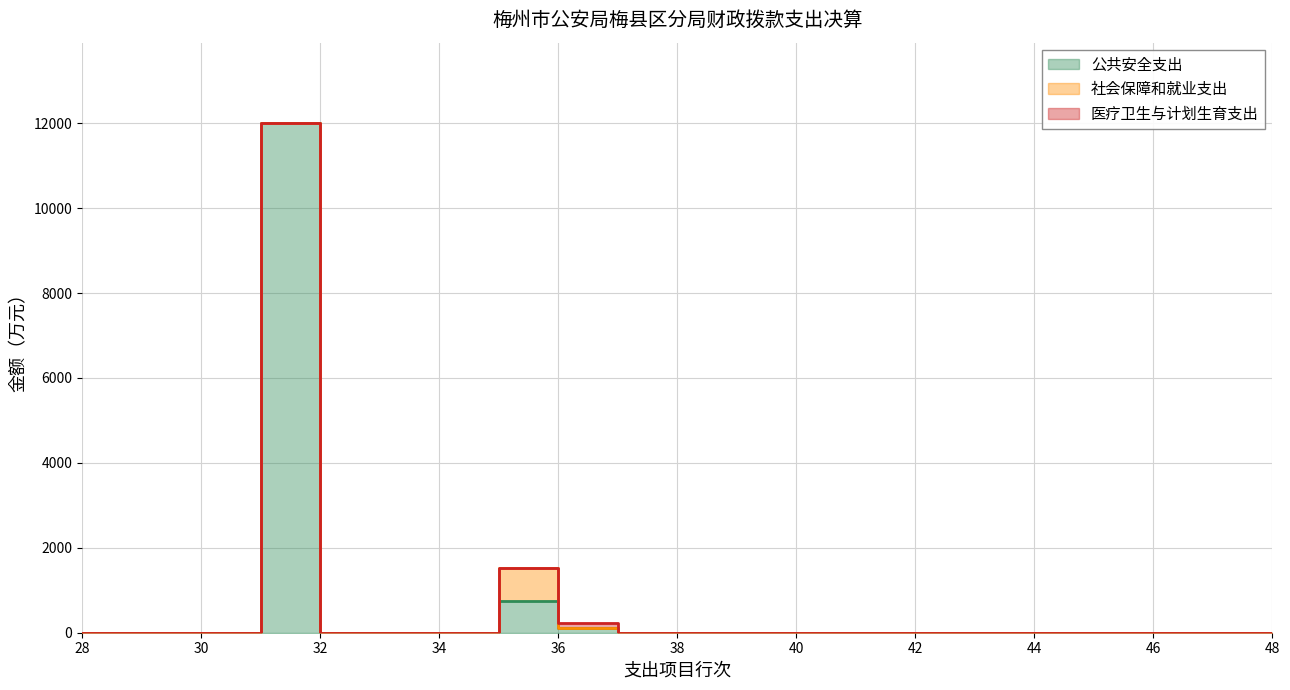

Reading right to left, list all the values displayed in this chart.

公共安全支出: 二十一、其他支出=0.0	二十、粮油物资储备支出=0.0	十九、住房保障支出=0.0	十八、国土海洋气象等支出=0.0	十七、援助其他地区支出=0.0	十六、金融支出=0.0	十五、商业服务业等支出=0.0	十四、资源勘探信息等支出=0.0	十三、交通运输支出=0.0	十二、农林水支出=0.0	十一、城乡社区支出=0.0	十、节能环保支出=0.0	九、医疗卫生与计划生育支出=108.8	八、社会保障和就业支出=758.5	七、文化体育与传媒支出=0.0	六、科学技术支出=0.0	五、教育支出=0.0	四、公共安全支出=11997.6	三、国防支出=0.0	二、外交支出=0.0	一、一般公共服务支出=0.0
社会保障和就业支出: 二十一、其他支出=0.0	二十、粮油物资储备支出=0.0	十九、住房保障支出=0.0	十八、国土海洋气象等支出=0.0	十七、援助其他地区支出=0.0	十六、金融支出=0.0	十五、商业服务业等支出=0.0	十四、资源勘探信息等支出=0.0	十三、交通运输支出=0.0	十二、农林水支出=0.0	十一、城乡社区支出=0.0	十、节能环保支出=0.0	九、医疗卫生与计划生育支出=0.0	八、社会保障和就业支出=758.5	七、文化体育与传媒支出=0.0	六、科学技术支出=0.0	五、教育支出=0.0	四、公共安全支出=0.0	三、国防支出=0.0	二、外交支出=0.0	一、一般公共服务支出=0.0
医疗卫生与计划生育支出: 二十一、其他支出=0.0	二十、粮油物资储备支出=0.0	十九、住房保障支出=0.0	十八、国土海洋气象等支出=0.0	十七、援助其他地区支出=0.0	十六、金融支出=0.0	十五、商业服务业等支出=0.0	十四、资源勘探信息等支出=0.0	十三、交通运输支出=0.0	十二、农林水支出=0.0	十一、城乡社区支出=0.0	十、节能环保支出=0.0	九、医疗卫生与计划生育支出=108.8	八、社会保障和就业支出=0.0	七、文化体育与传媒支出=0.0	六、科学技术支出=0.0	五、教育支出=0.0	四、公共安全支出=0.0	三、国防支出=0.0	二、外交支出=0.0	一、一般公共服务支出=0.0